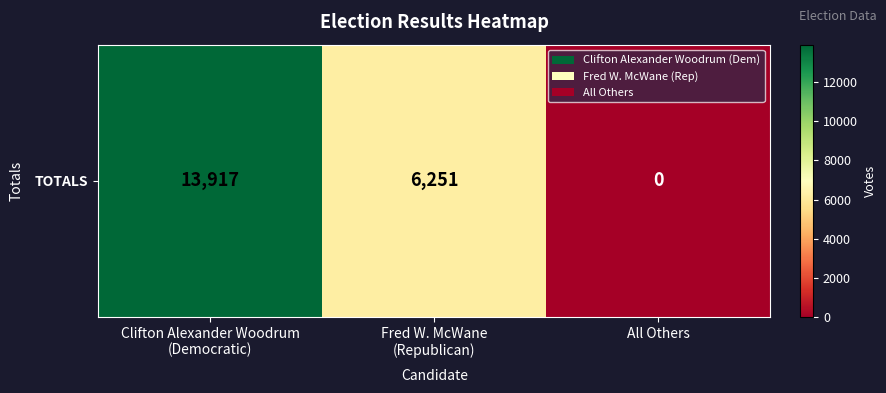

Rank the categories by value from highest to lowest.

Clifton Alexander Woodrum
(Democratic), Fred W. McWane
(Republican), All Others